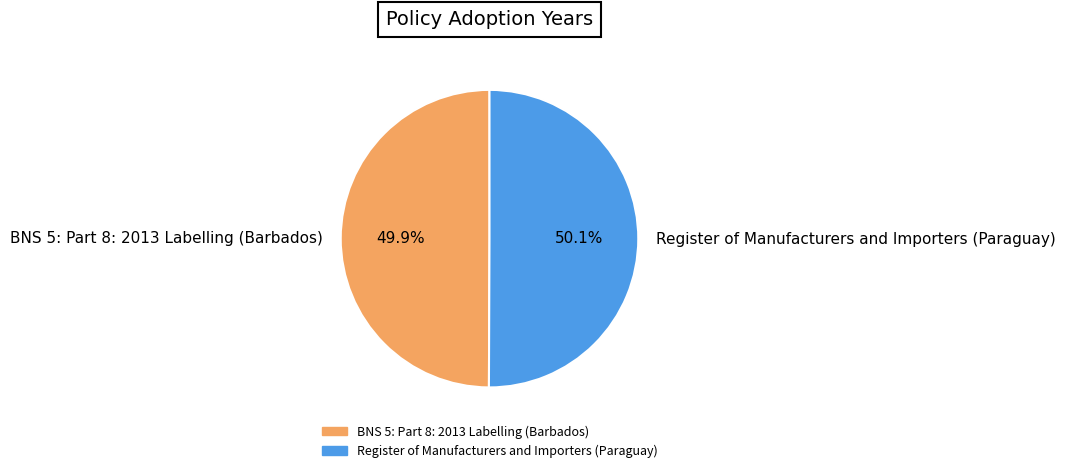

To the nearest percent, what portion does BNS 5: Part 8: 2013 Labelling (Barbados) represent?

50%